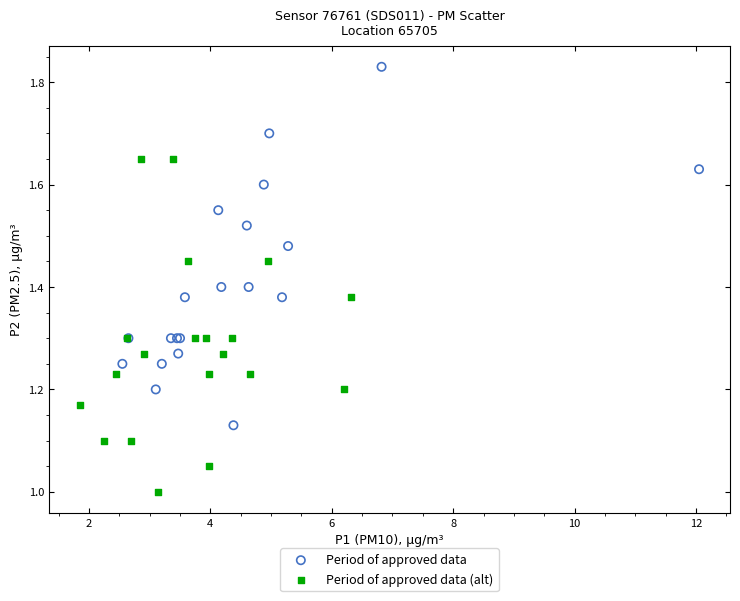

Which series reaches the minimum Y coordinate?

Period of approved data (alt)